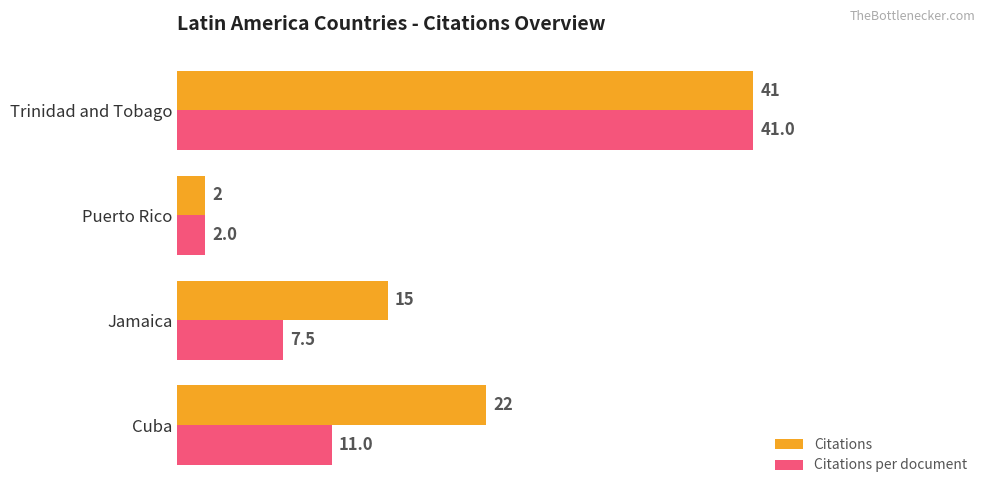

At which category is the sum across all series the highest?

Trinidad and Tobago